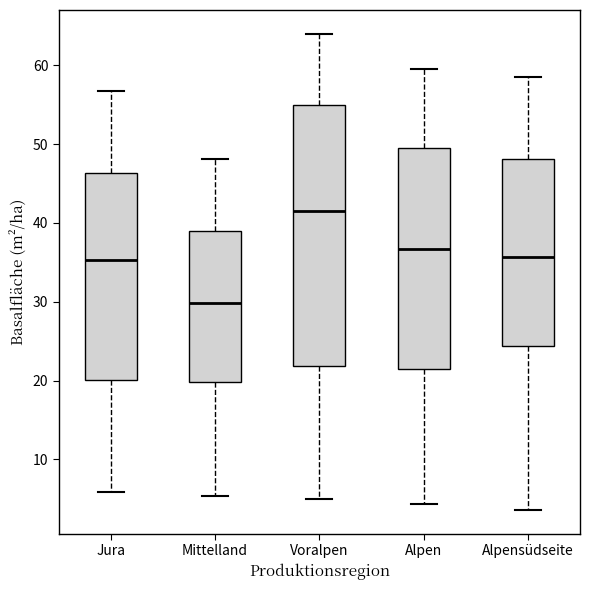

Reading left to right, transcribe this box plot: for each box, give where its median line is, the range the box spans, and where its two whiskers end, as read against the y-axis. The values are not printed on the chart, so give them approximately, as read against the axis.

Jura: median 35, box 20 to 46, whiskers 6 to 57
Mittelland: median 30, box 20 to 39, whiskers 5 to 48
Voralpen: median 42, box 22 to 55, whiskers 5 to 64
Alpen: median 37, box 21 to 50, whiskers 4 to 60
Alpensüdseite: median 36, box 24 to 48, whiskers 4 to 59